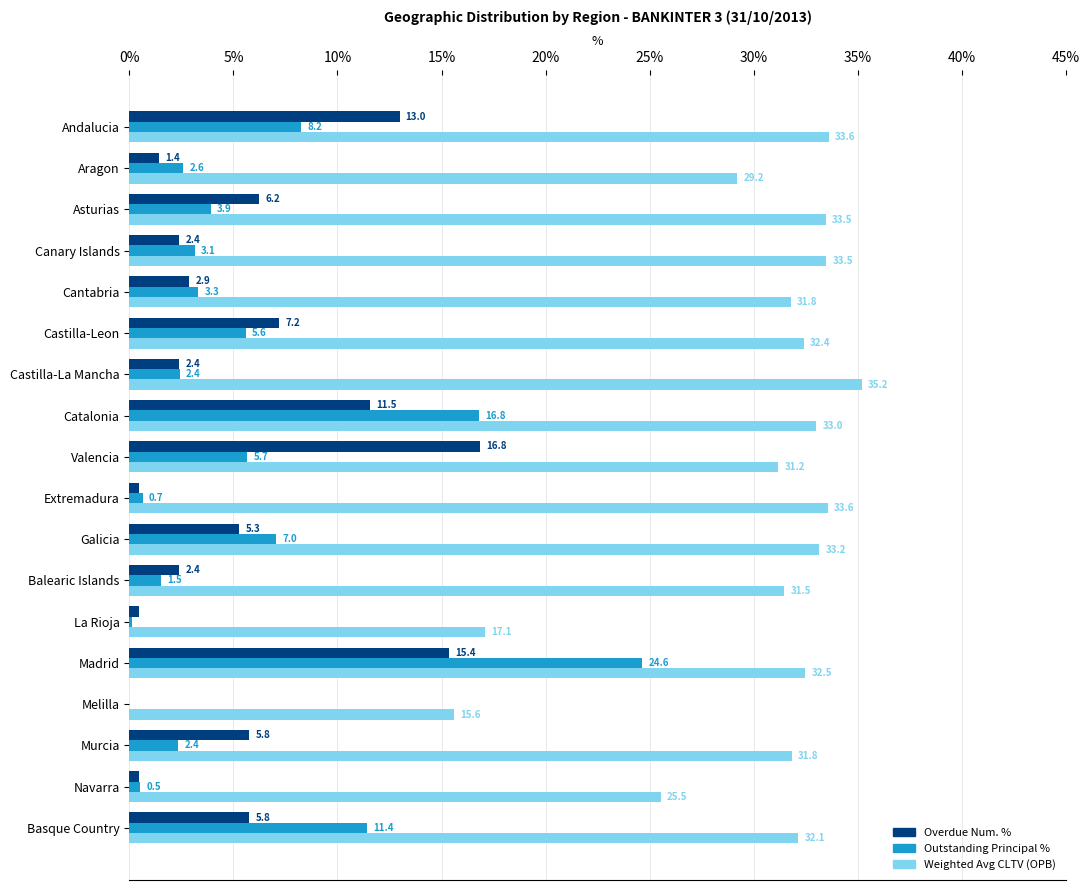

The Overdue Num. % series shows 9.8 at Valencia. True or false?

False